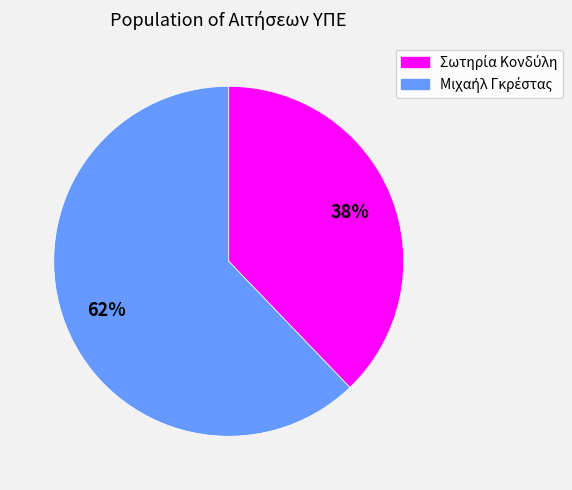

How many slices are in this pie chart?

2